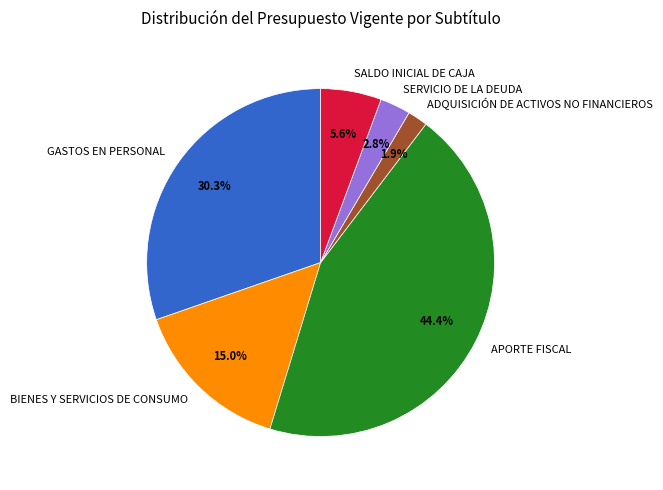

What is the ratio of the value at APORTE FISCAL to the value at GASTOS EN PERSONAL?

1.5